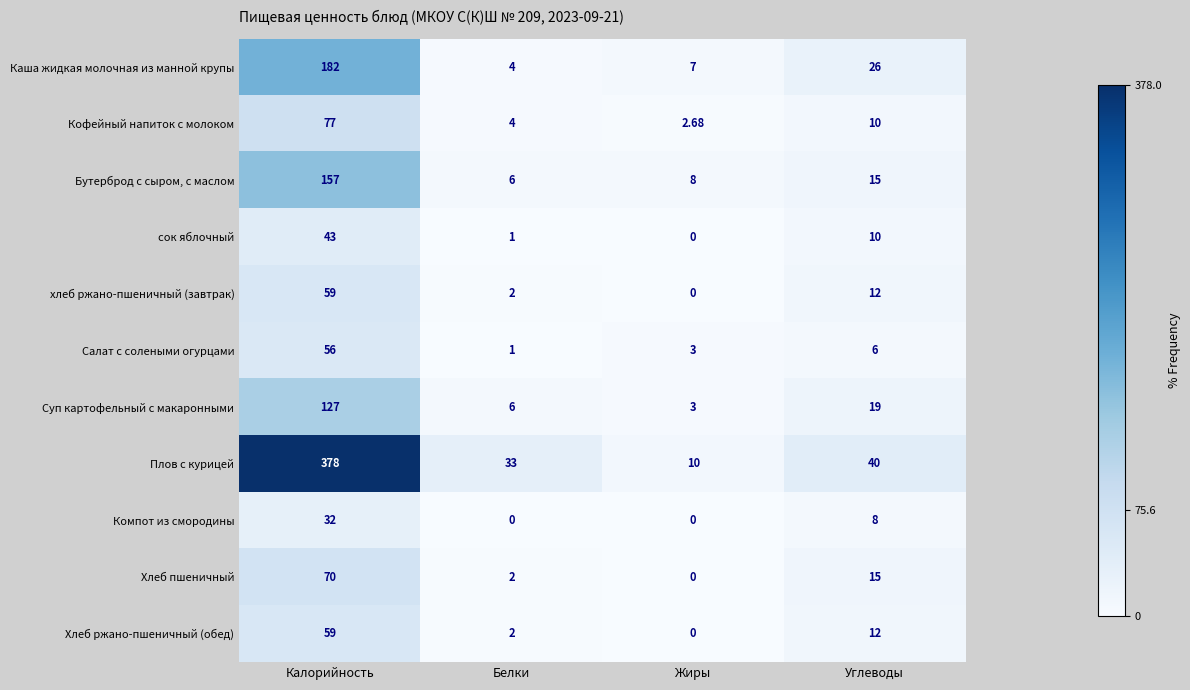

Where does the Бутерброд с сыром, с маслом series first go above 15?

Калорийность